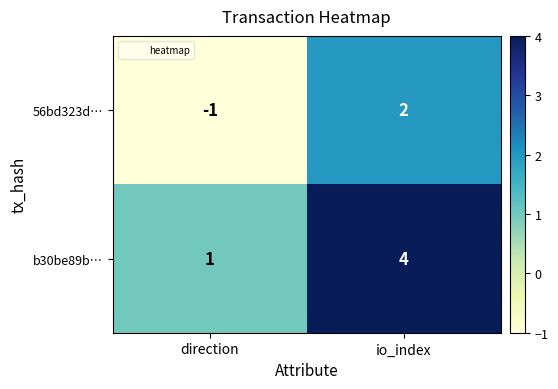

Reading left to right, extract all data points from this chart.

56bd323d…: -1	2
b30be89b…: 1	4